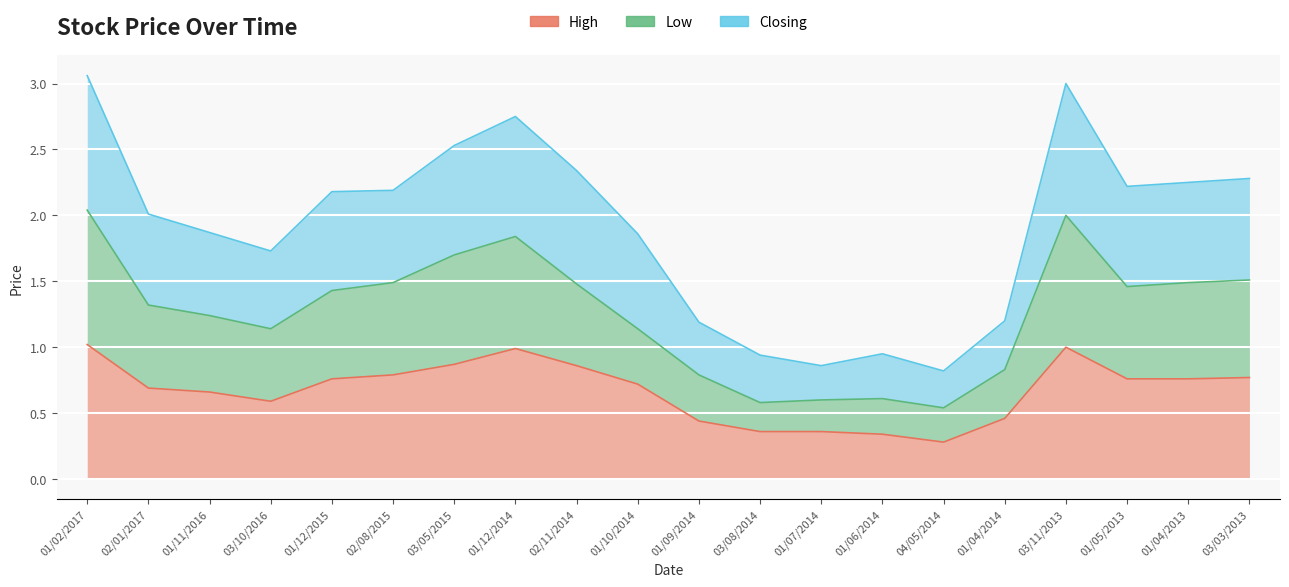

True or false: Low has more than 0 points higher than both neighbors.

True